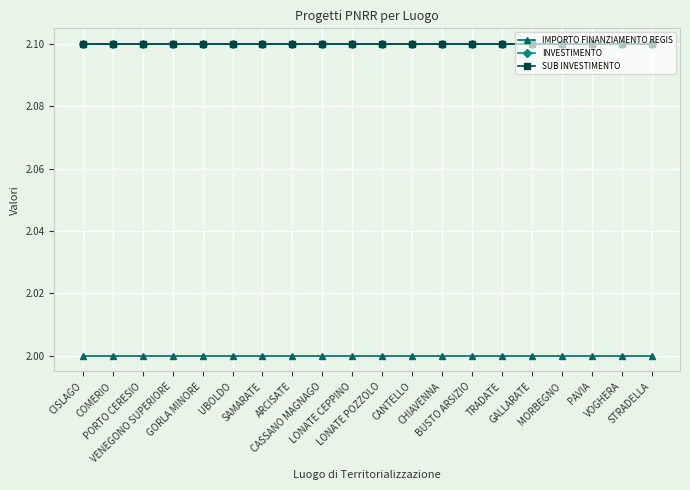

Does the chart have visible grid lines?

Yes